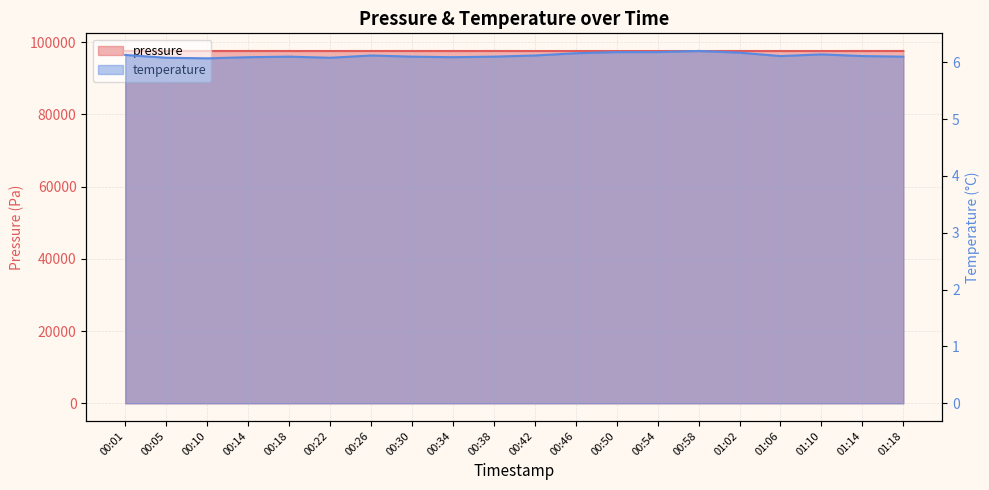

What is the maximum value shown in the chart?

97531.2